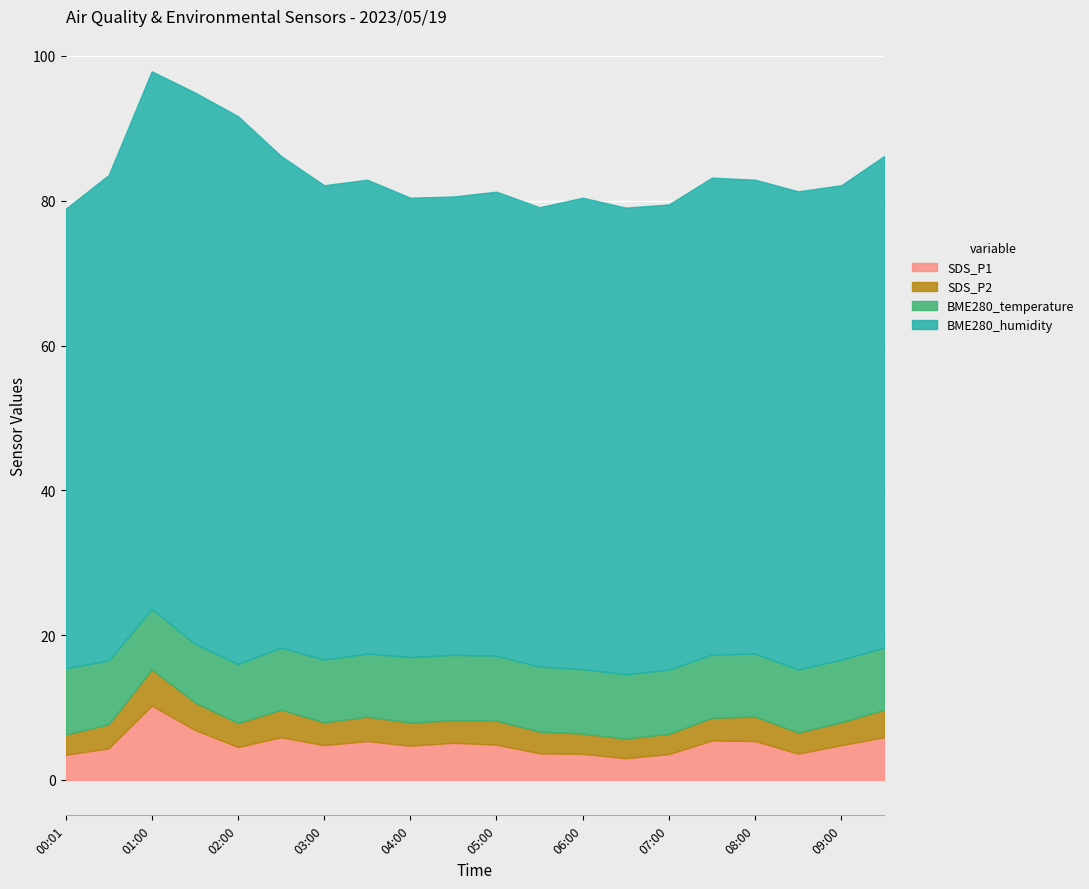

True or false: BME280_temperature and SDS_P2 cross at least once.

False